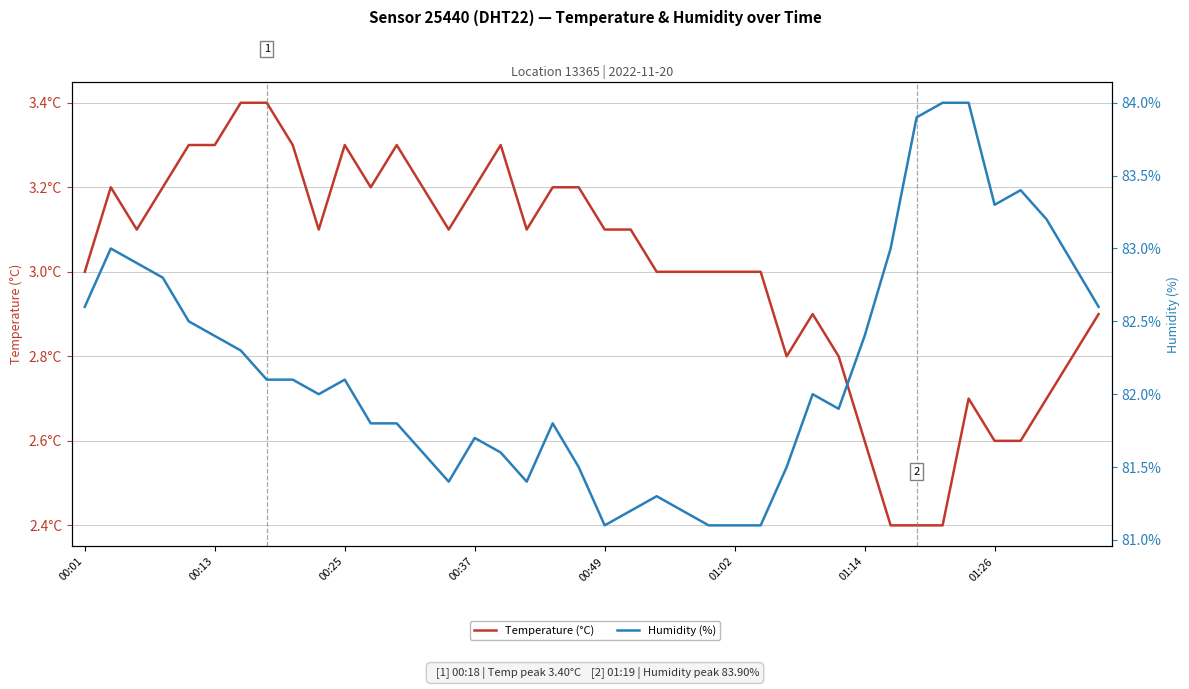

True or false: Humidity (%) and Temperature (°C) intersect in this chart.

False